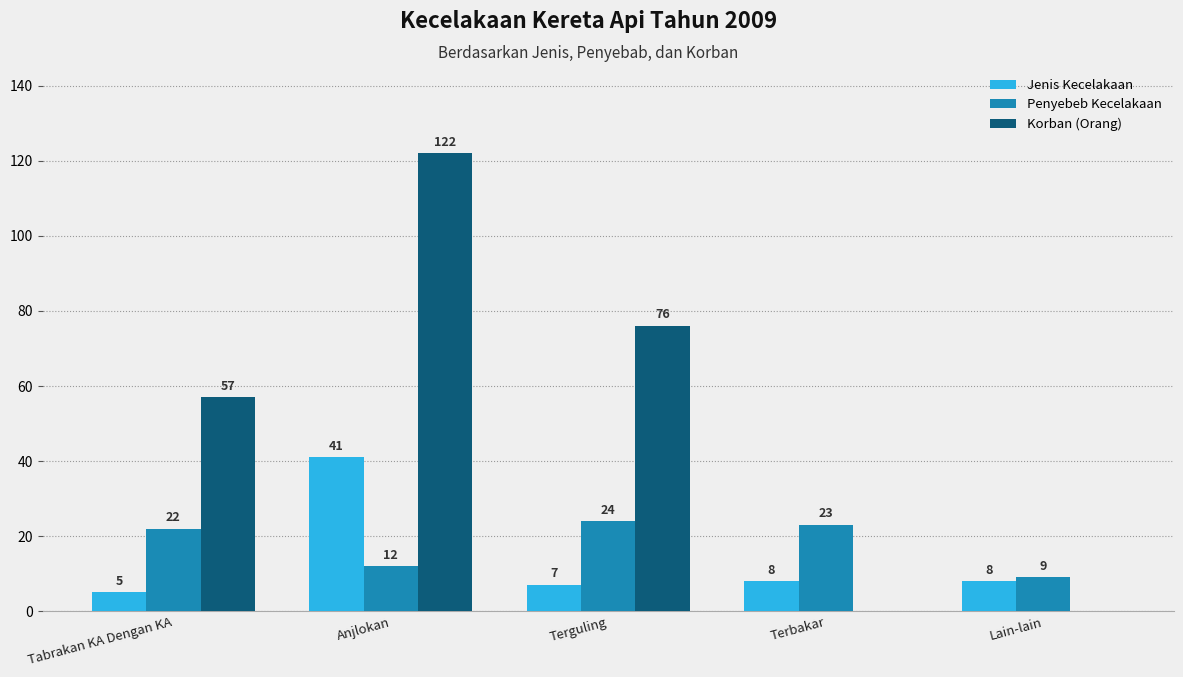

Which series has the largest total across all categories?

Korban (Orang)